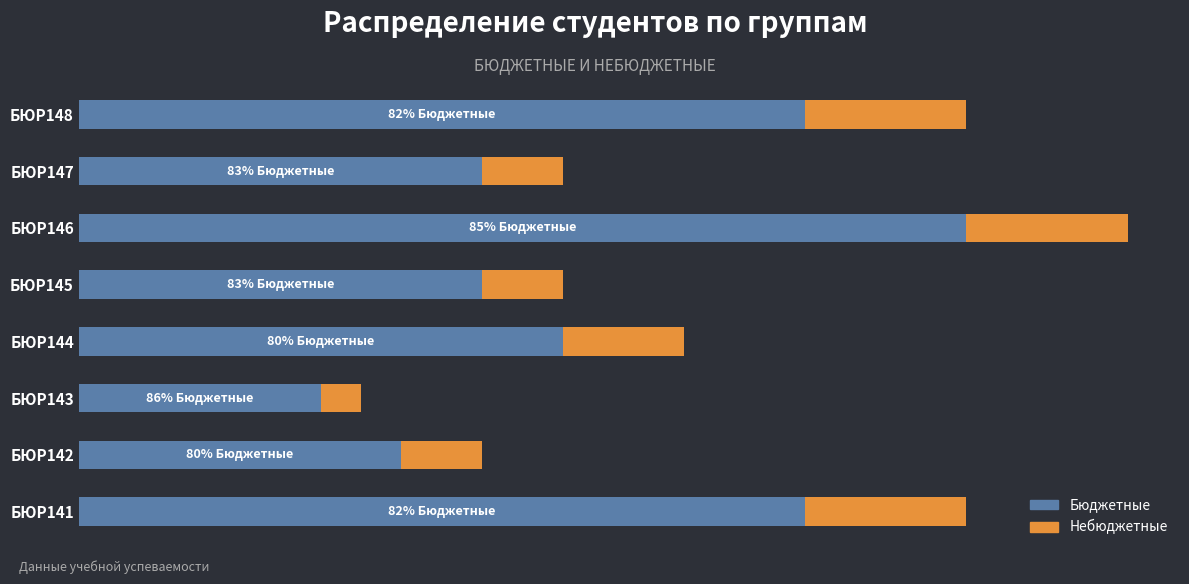

Reading right to left, list all the values displayed in this chart.

Бюджетные: 18	10	22	10	12	6	8	18
Небюджетные: 4	2	4	2	3	1	2	4